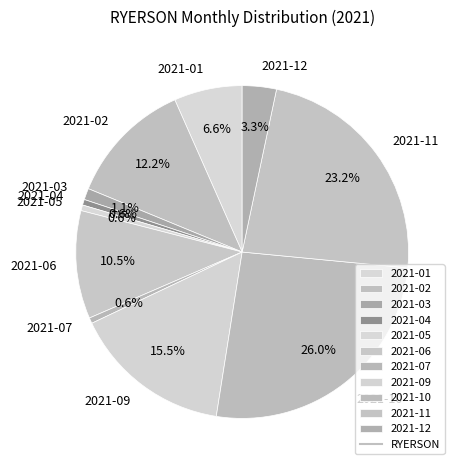

Which has a higher value, 2021-11 or 2021-07?

2021-11